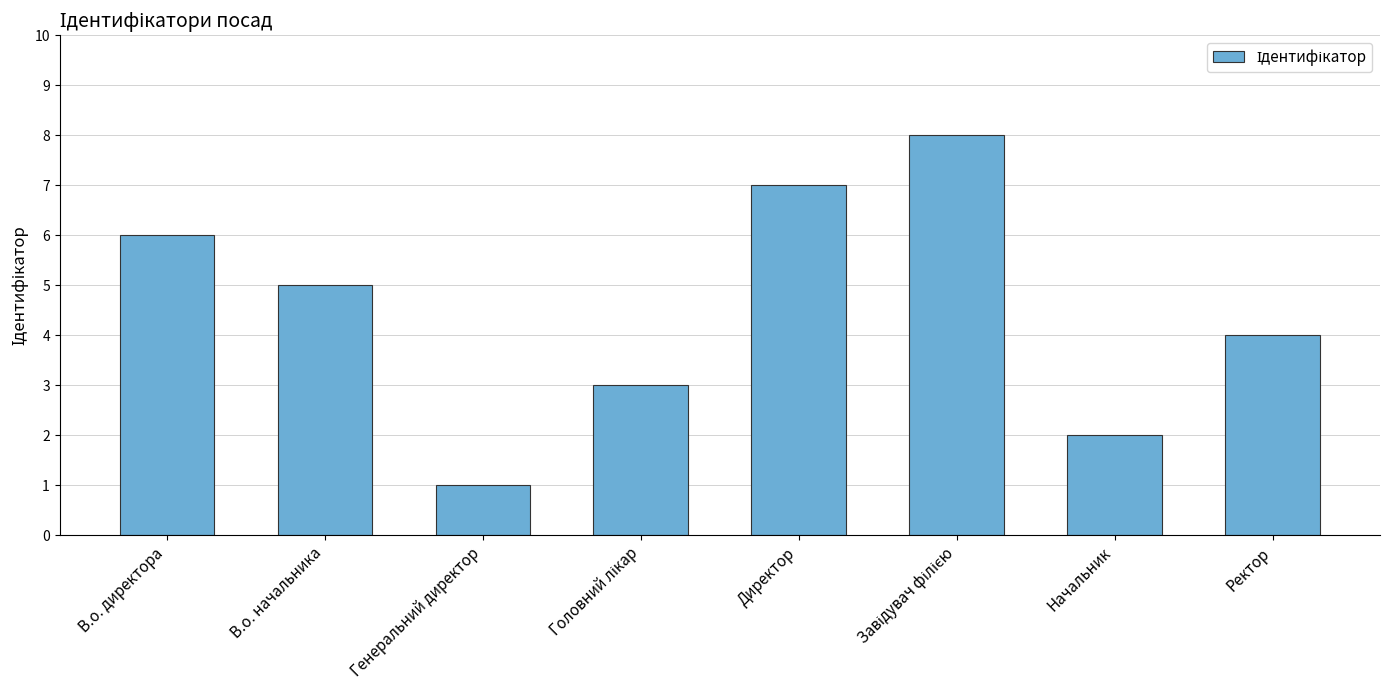

The value at В.о. директора is 6. True or false?

True